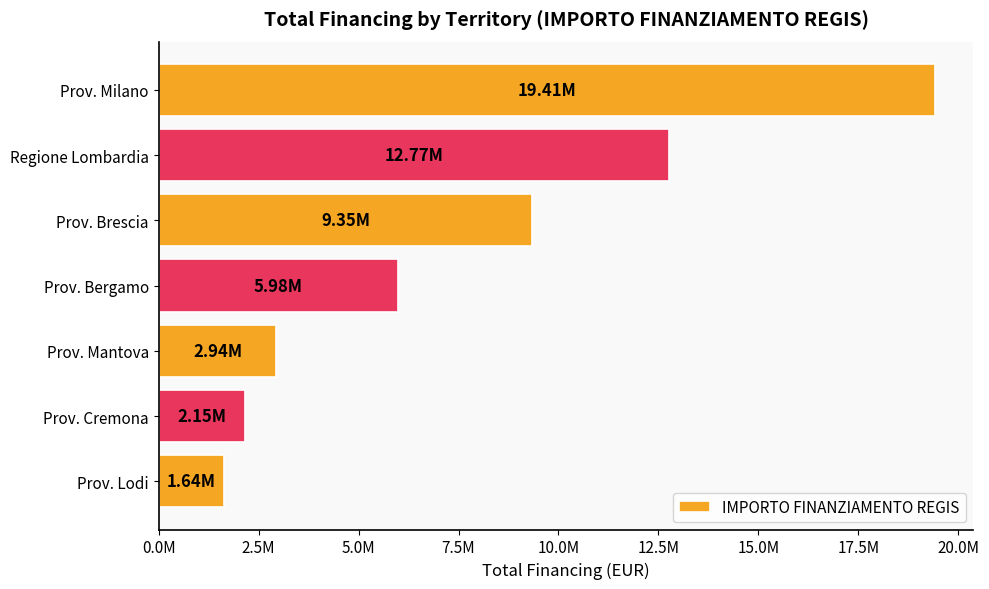

What is the average value?

7749251.4